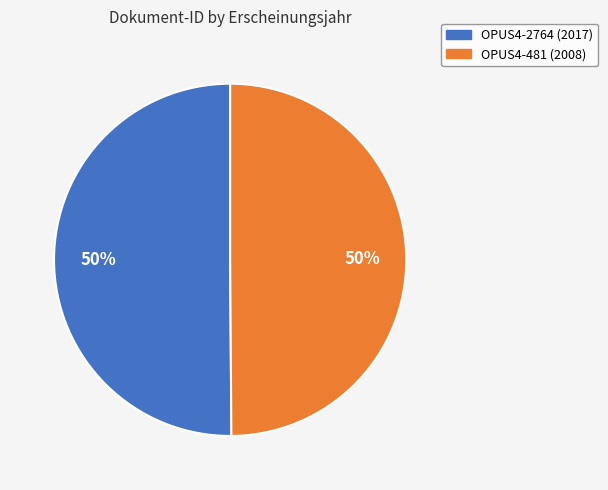

Approximately how many times larger is the value at OPUS4-2764 (2017) compared to OPUS4-481 (2008)?

1.0